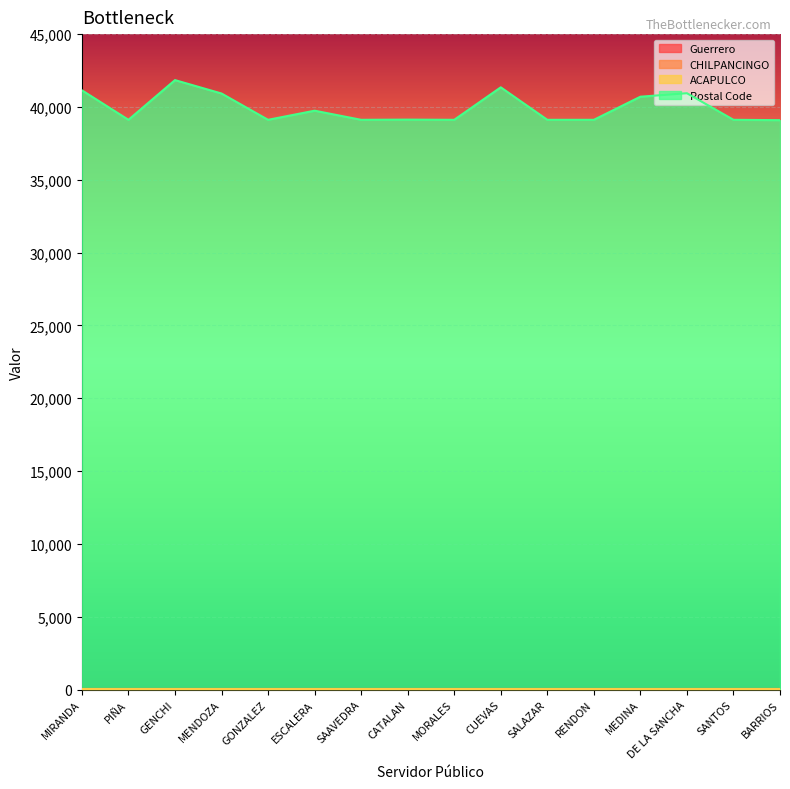

True or false: Postal Code and CHILPANCINGO cross at least once.

False